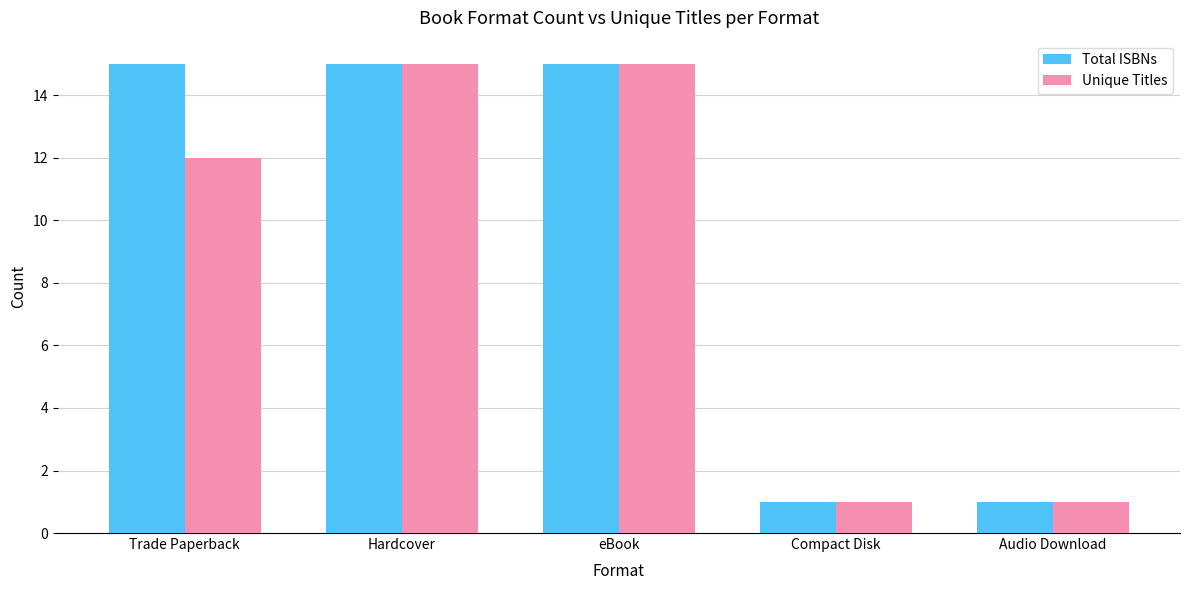

List the series in order of their overall mean, highest first.

Total ISBNs, Unique Titles